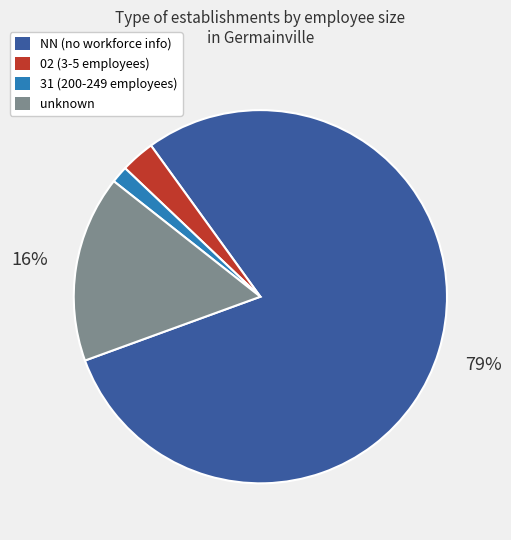

How many slices are in this pie chart?

4